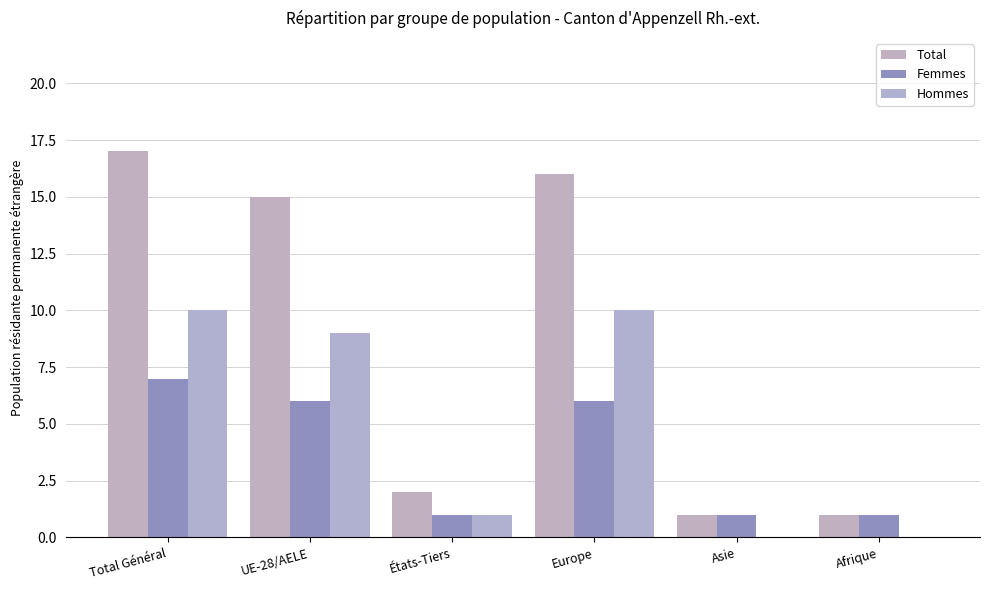

At which label does Hommes reach its peak?

Total Général